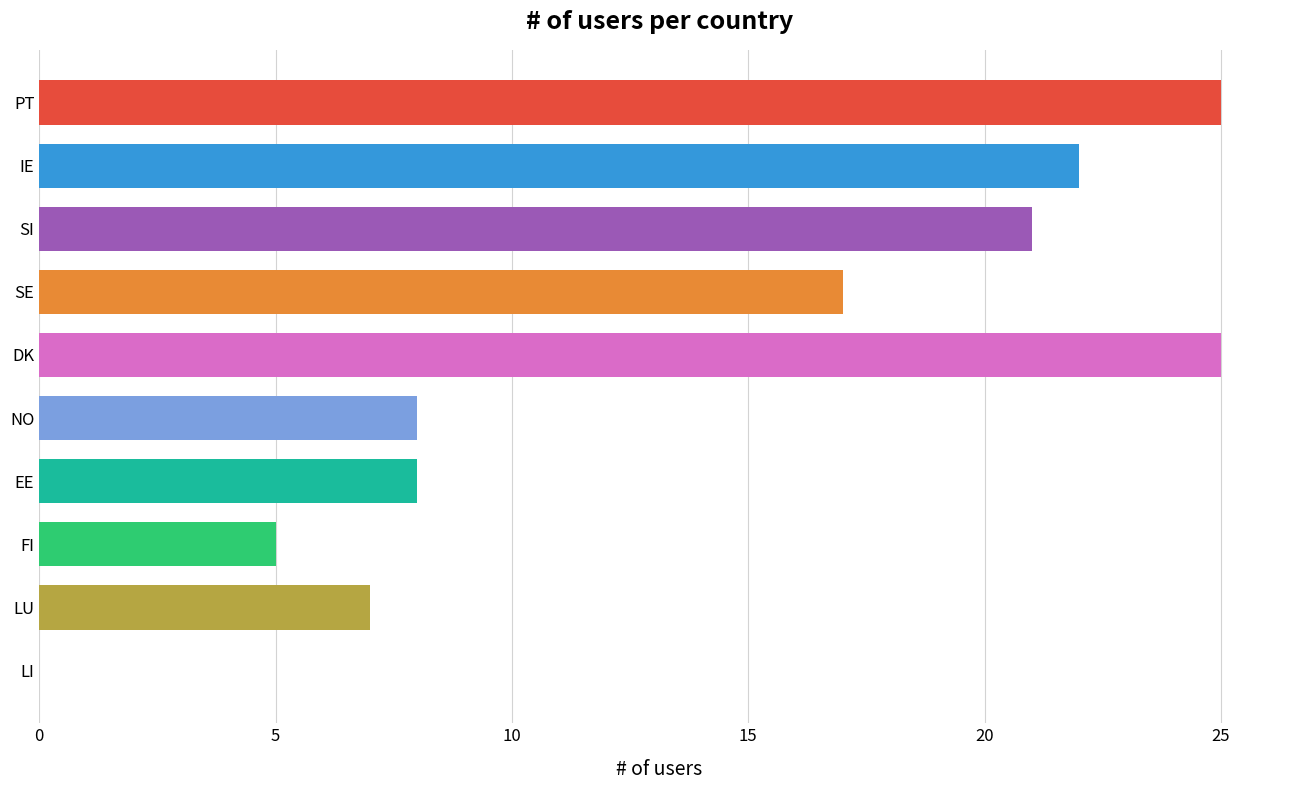

What is the sum of the values at SI and NO?

29